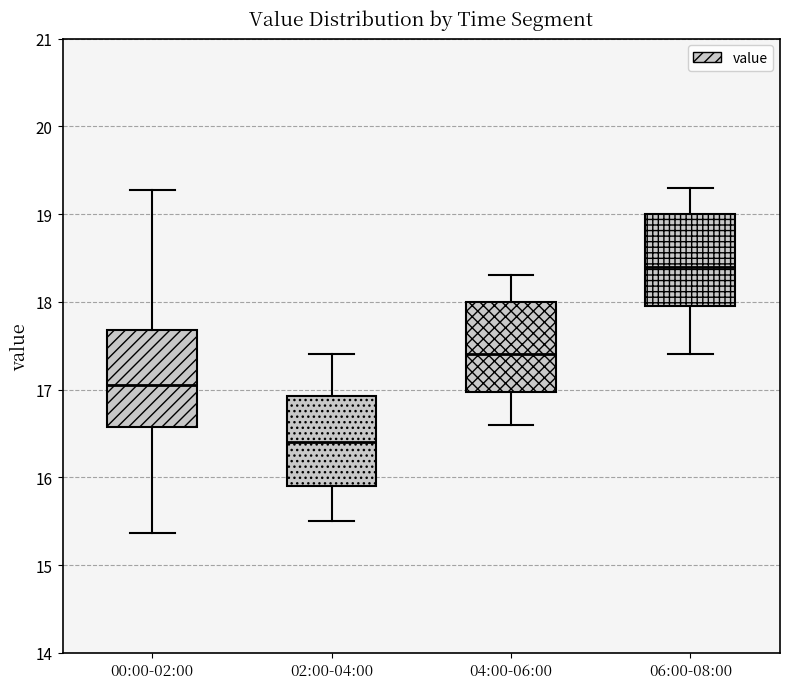

Reading left to right, read every box against the y-axis: the position of its median line, the range the box covers, and the ends of its whiskers. The values are not printed on the chart, so give them approximately, as read against the axis.

00:00-02:00: median 17.1, box 16.6 to 17.7, whiskers 15.4 to 19.3
02:00-04:00: median 16.4, box 15.9 to 16.9, whiskers 15.5 to 17.4
04:00-06:00: median 17.4, box 17.0 to 18.0, whiskers 16.6 to 18.3
06:00-08:00: median 18.4, box 18.0 to 19.0, whiskers 17.4 to 19.3